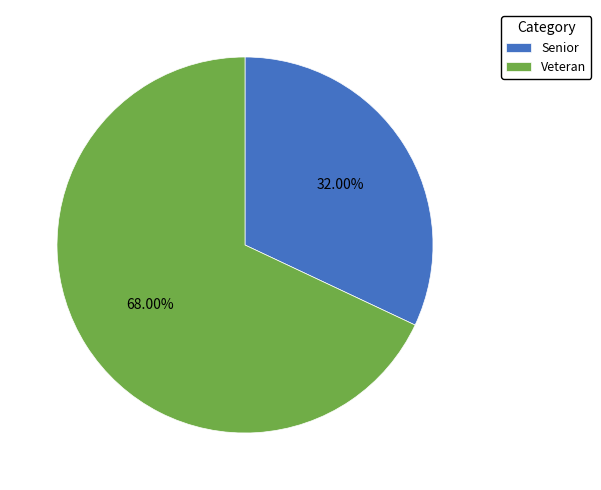

Does Veteran represent more than half of the total?

Yes